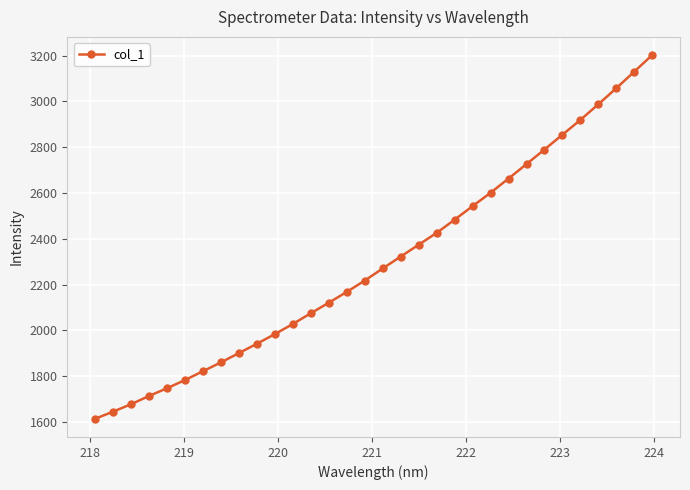

What is the difference between the maximum and minimum values?

1587.6